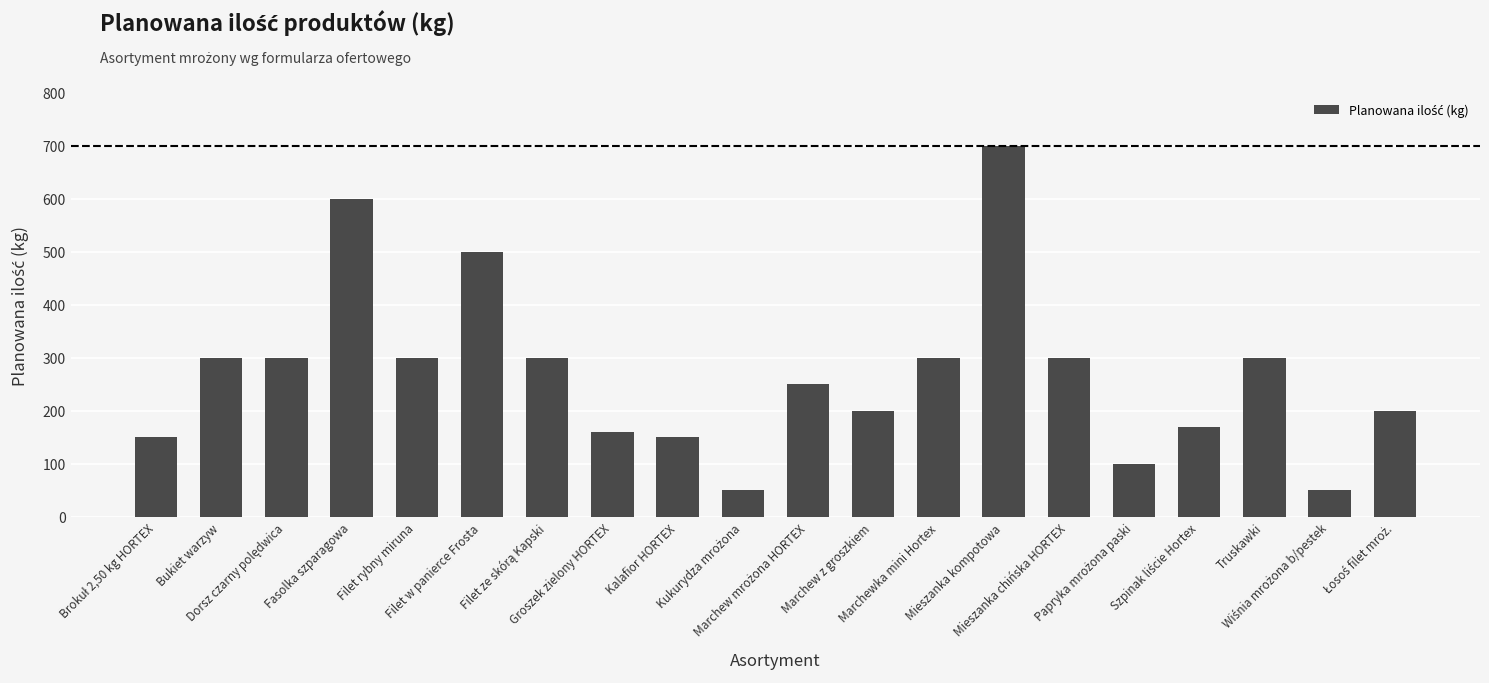

What is the value of the 4th bar from the left?

600